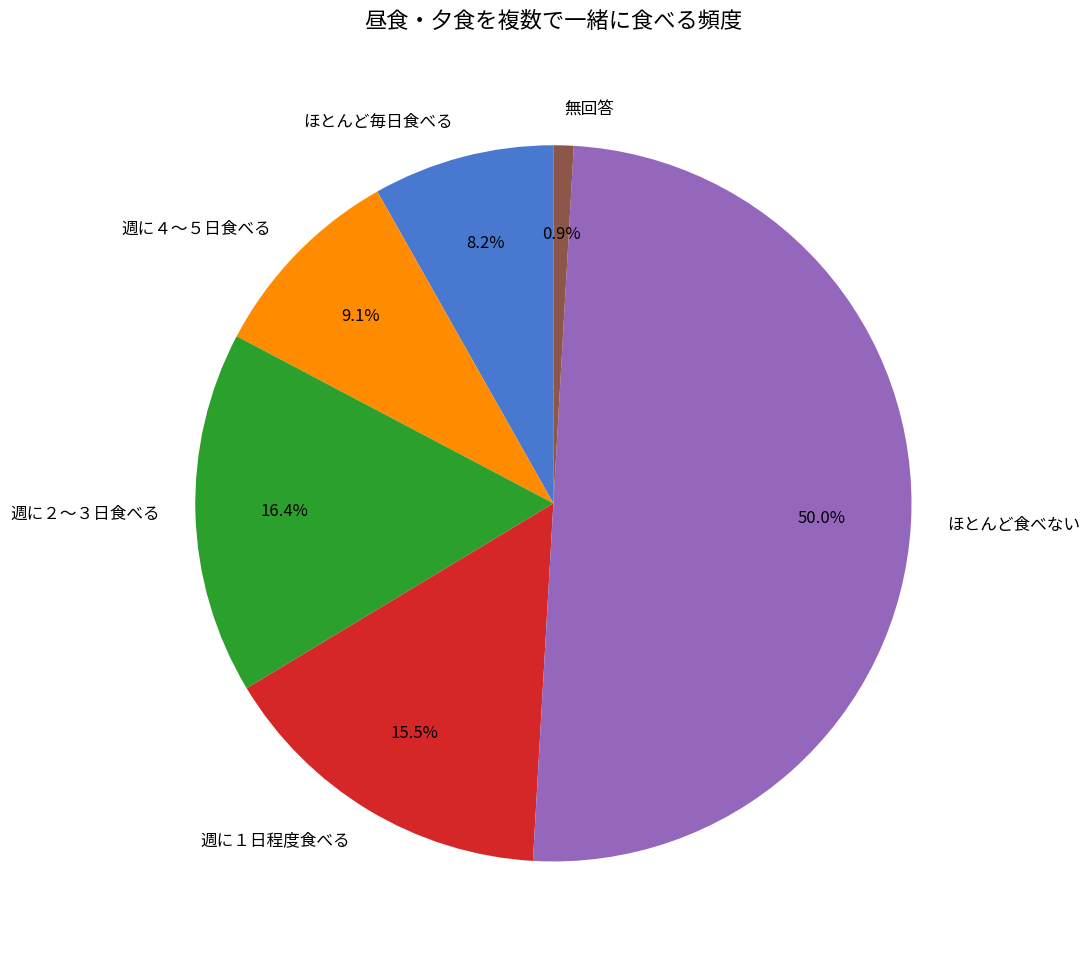

Count the number of slices in the pie.

6